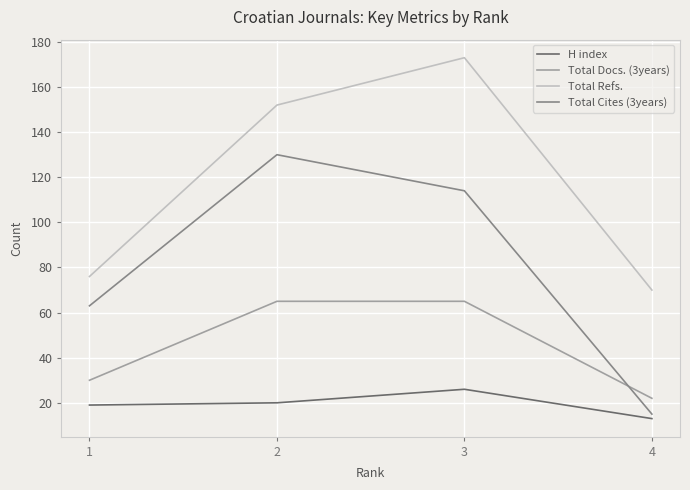

True or false: Total Refs. has a value of 44 at 3.

False